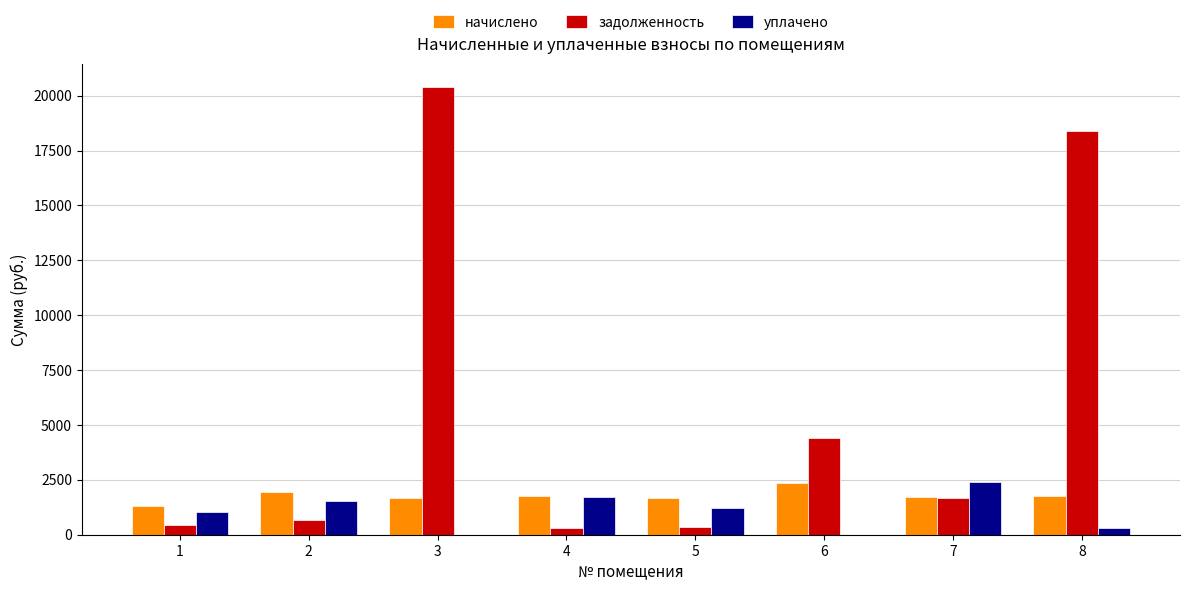

Which series has the widest spread of values?

задолженность